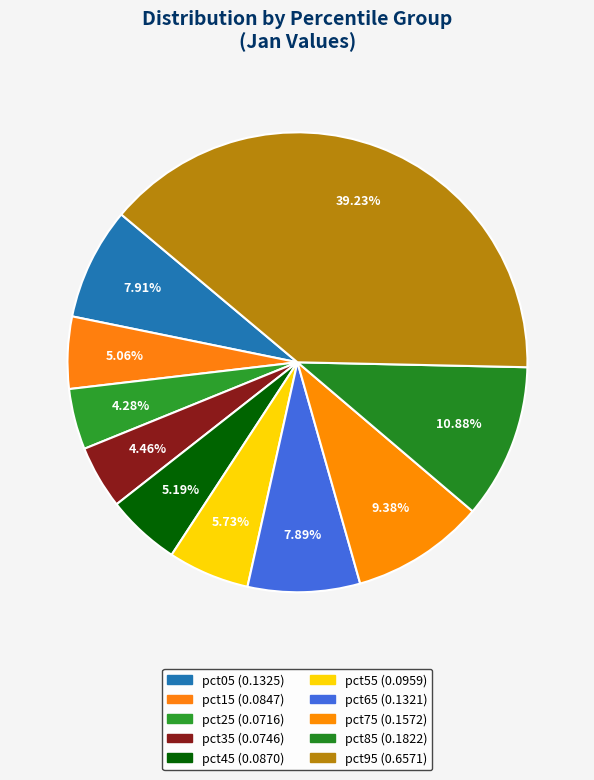

What is the change in value from pct25 to pct85?

+0.1